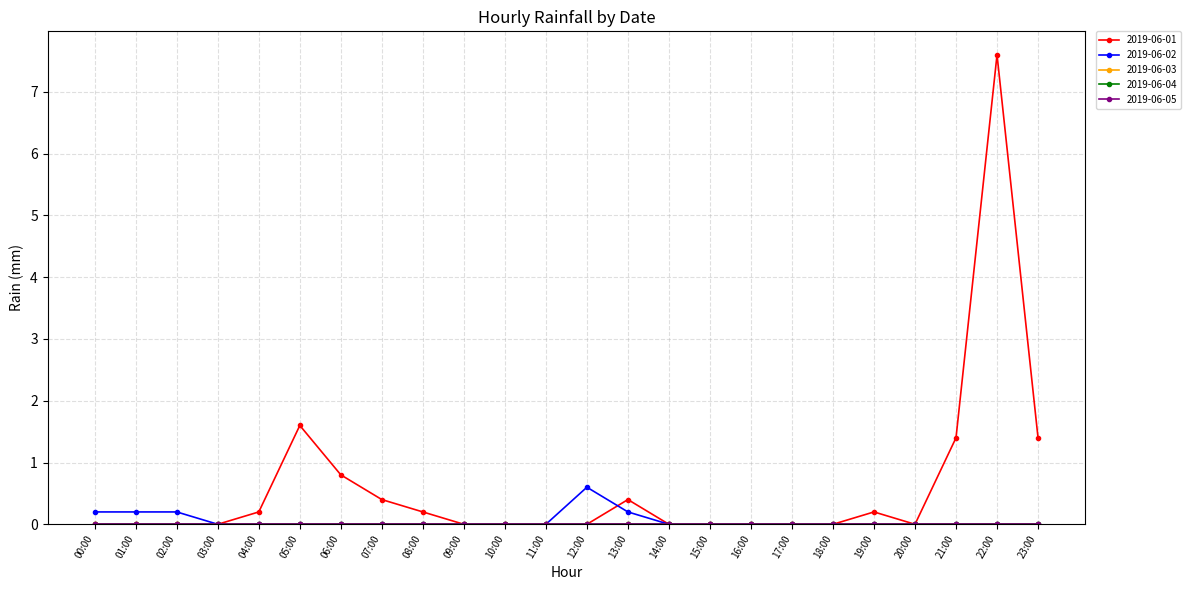

The 2019-06-02 series shows 0.0 at 16:00. True or false?

True